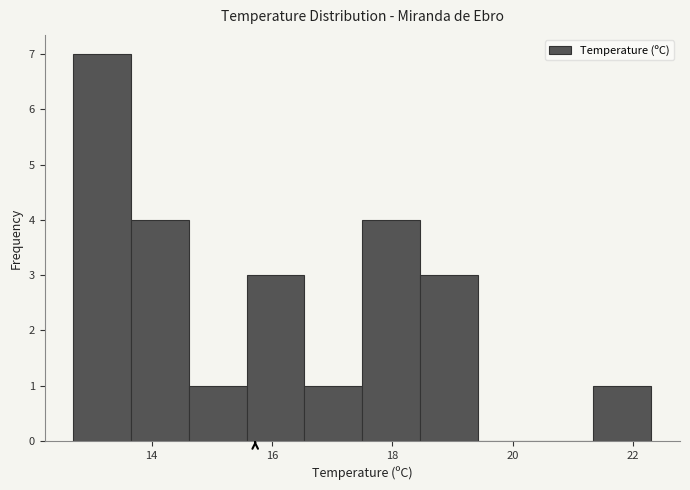

Reading left to right, transcribe this chart: for each bar, give the range it covers on the x-axis and its height. Neither the bar edges nor the heights are printed on the chart, so give them approximately, as read against the axes.

12.70 to 13.66: 7
13.66 to 14.62: 4
14.62 to 15.58: 1
15.58 to 16.54: 3
16.54 to 17.50: 1
17.50 to 18.46: 4
18.46 to 19.42: 3
19.42 to 20.38: 0
20.38 to 21.34: 0
21.34 to 22.30: 1